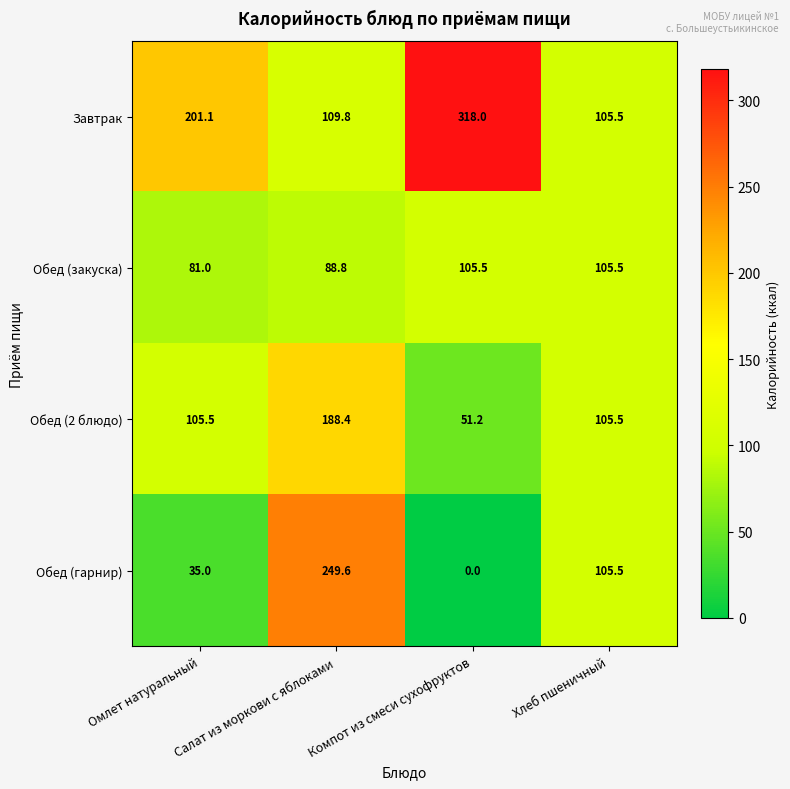

What is the sum of all Обед (закуска) values?

380.8